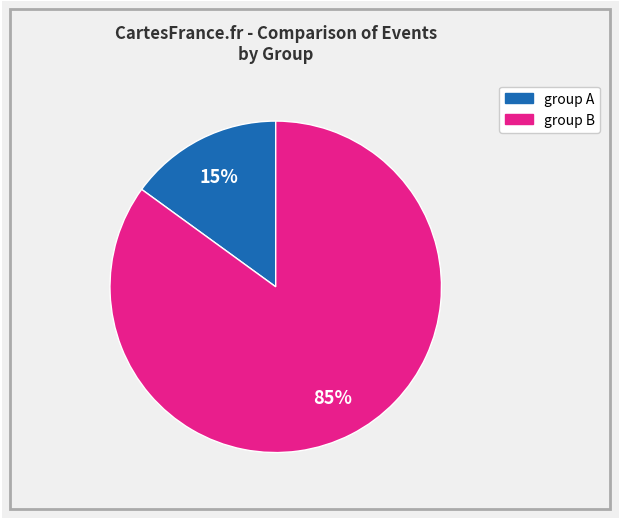

What is the smallest slice in the pie chart?

group A